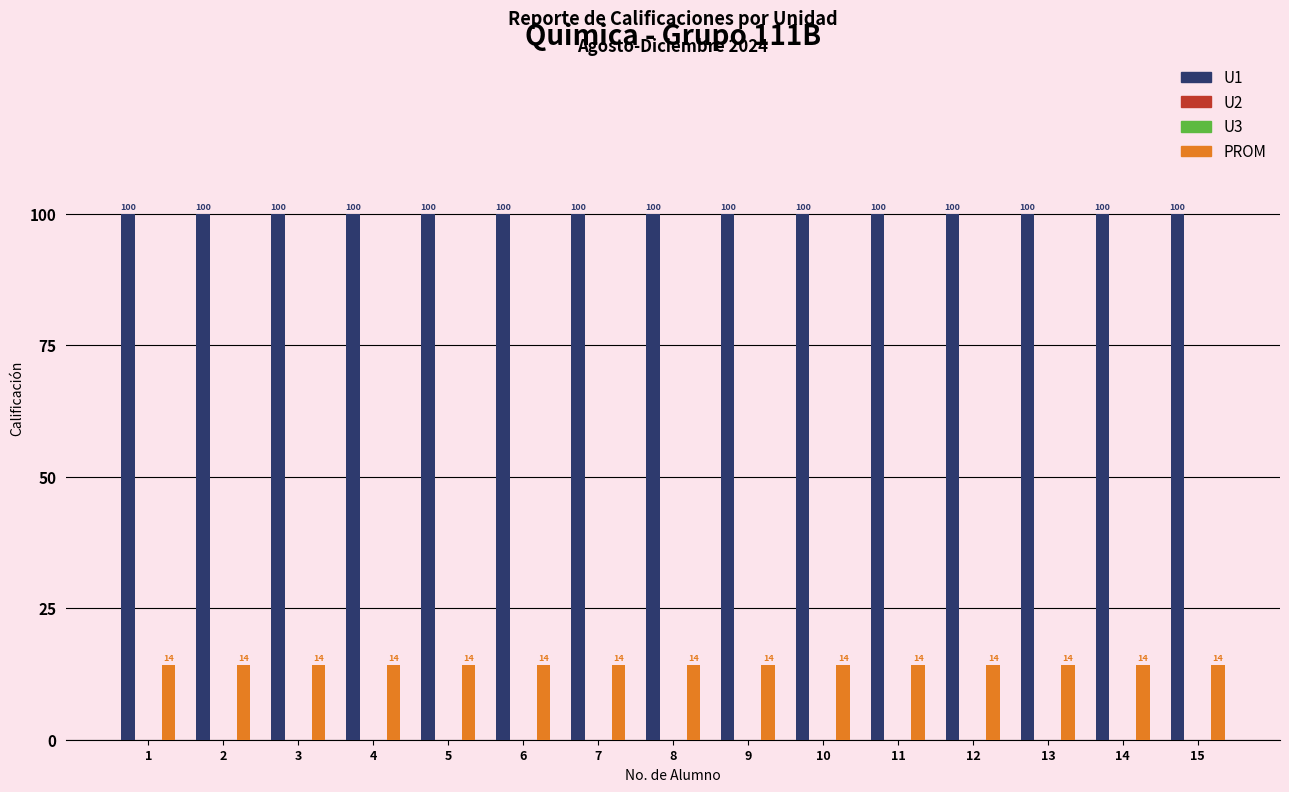

Is it true that U1 equals 151.7 at 3?

False